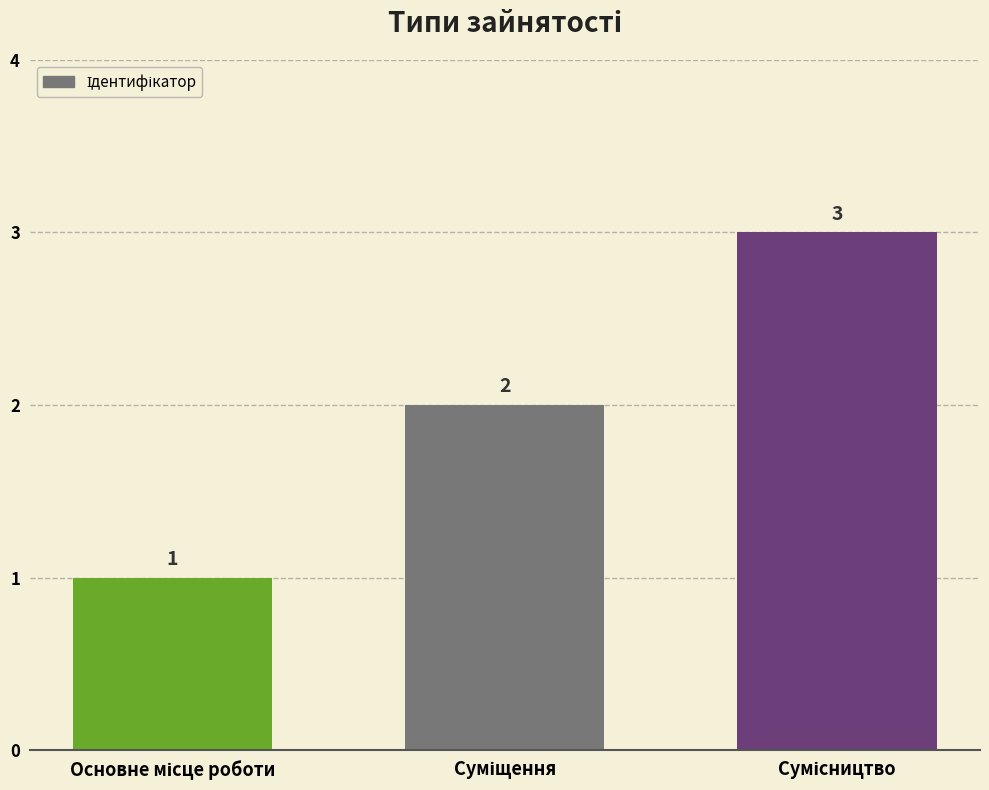

What is the value of the 1st bar from the left?

1